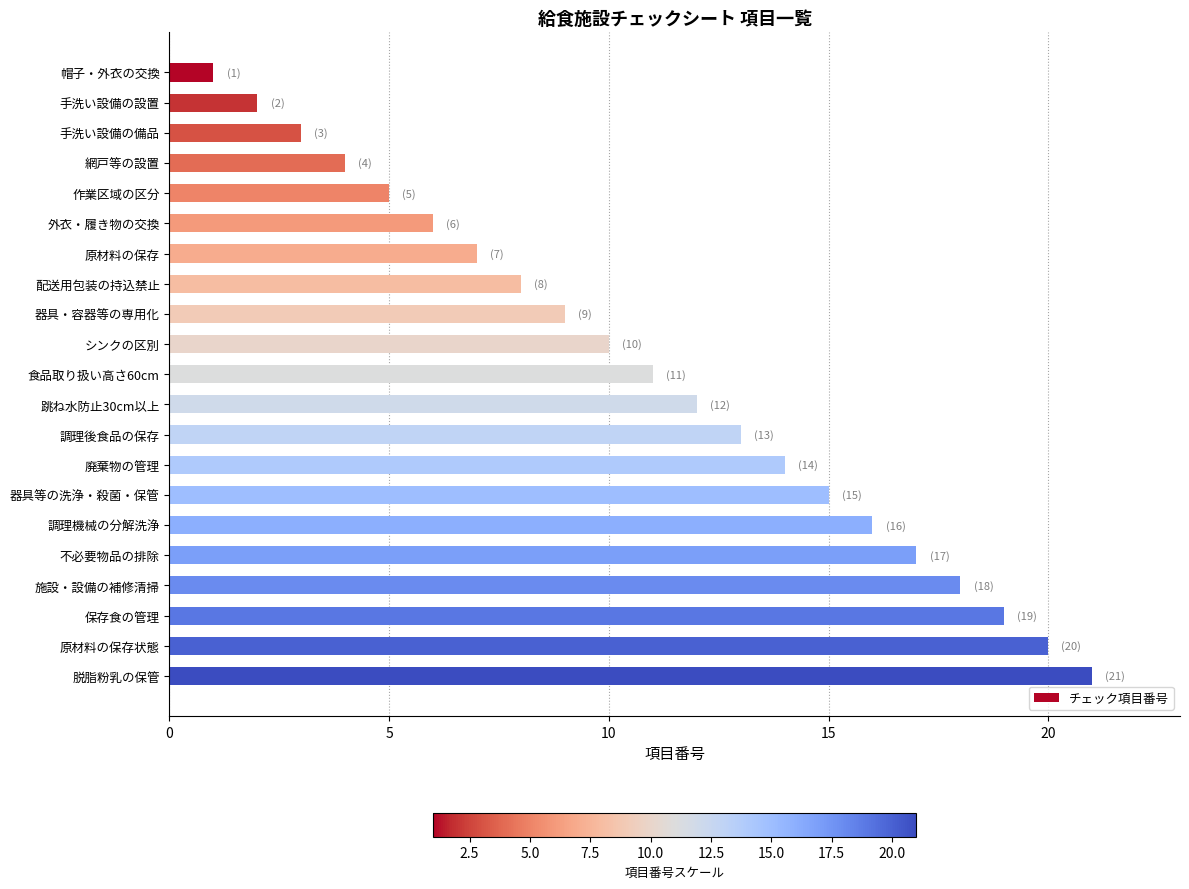

Which label corresponds to the largest value in the chart?

脱脂粉乳の保管